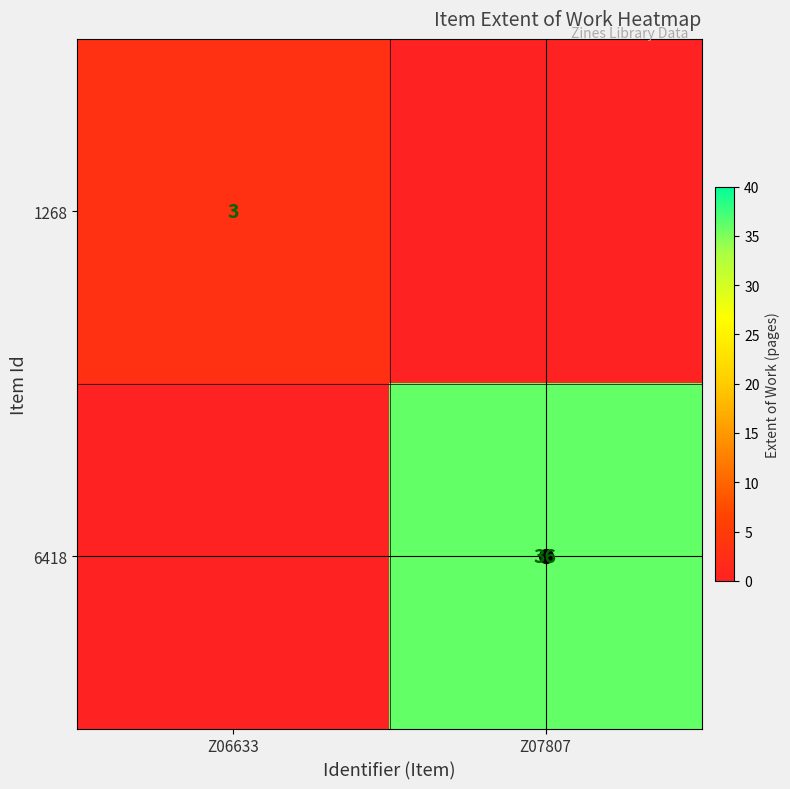

What is the sum of the 6418 values at Z07807 and Z06633?

37